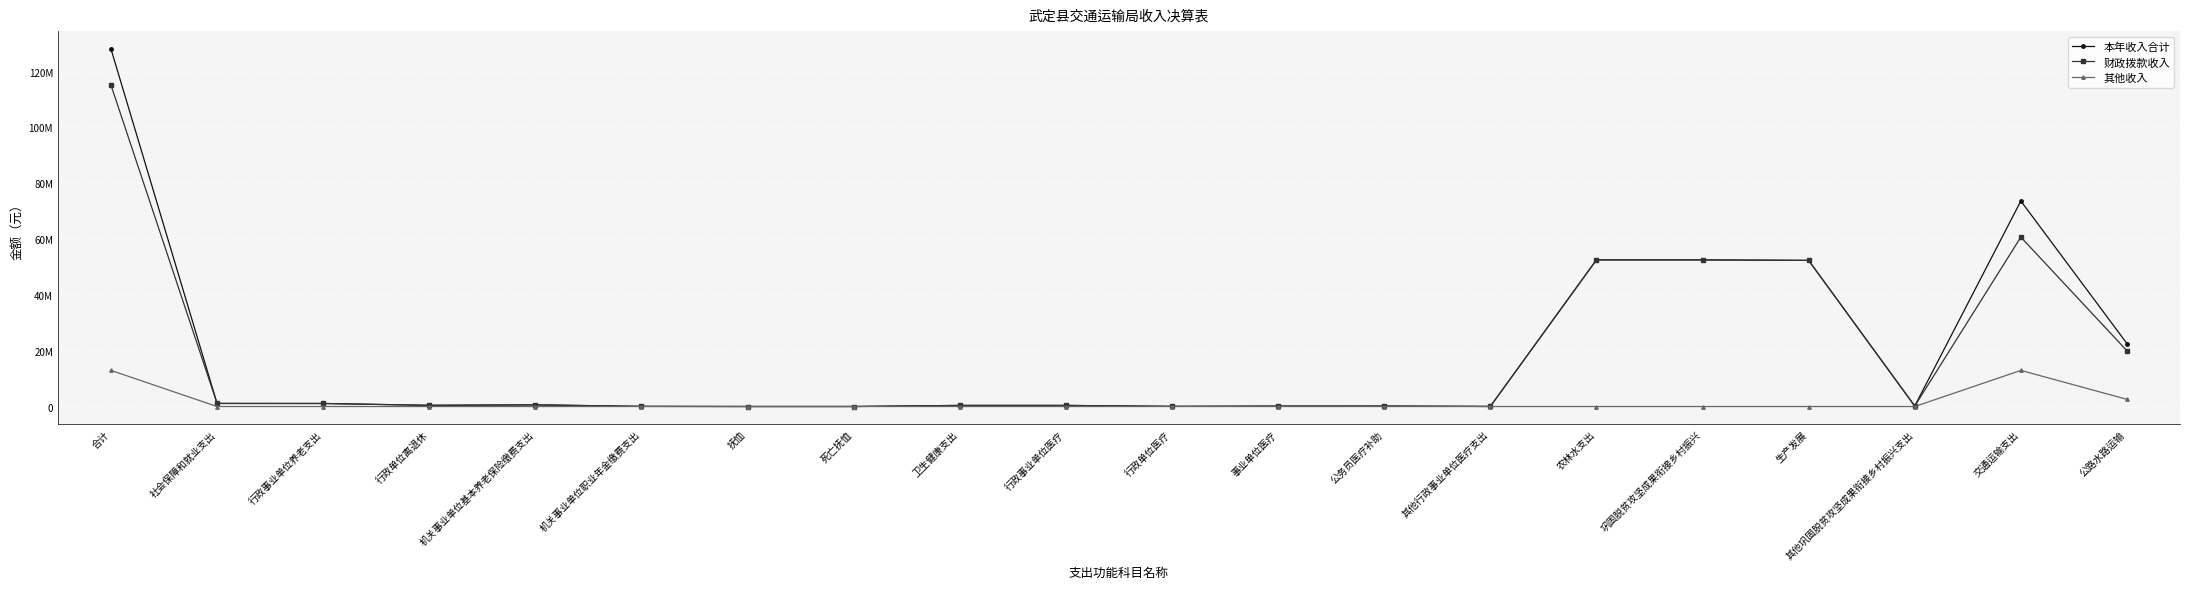

Does the chart have visible grid lines?

Yes